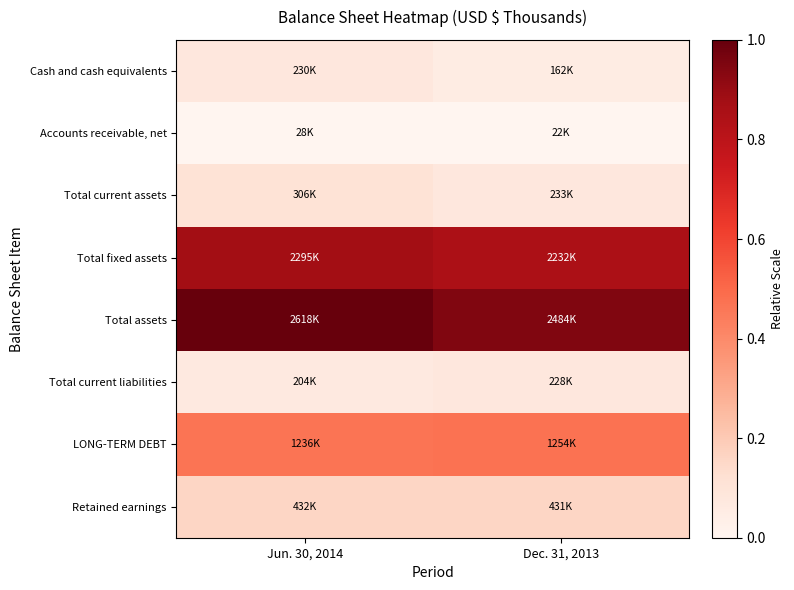

Reading right to left, list all the values displayed in this chart.

Cash and cash equivalents: Dec. 31, 2013=0.1	Jun. 30, 2014=0.1
Accounts receivable, net: Dec. 31, 2013=0.0	Jun. 30, 2014=0.0
Total current assets: Dec. 31, 2013=0.1	Jun. 30, 2014=0.1
Total fixed assets: Dec. 31, 2013=0.9	Jun. 30, 2014=0.9
Total assets: Dec. 31, 2013=0.9	Jun. 30, 2014=1.0
Total current liabilities: Dec. 31, 2013=0.1	Jun. 30, 2014=0.1
LONG-TERM DEBT: Dec. 31, 2013=0.5	Jun. 30, 2014=0.5
Retained earnings: Dec. 31, 2013=0.2	Jun. 30, 2014=0.2